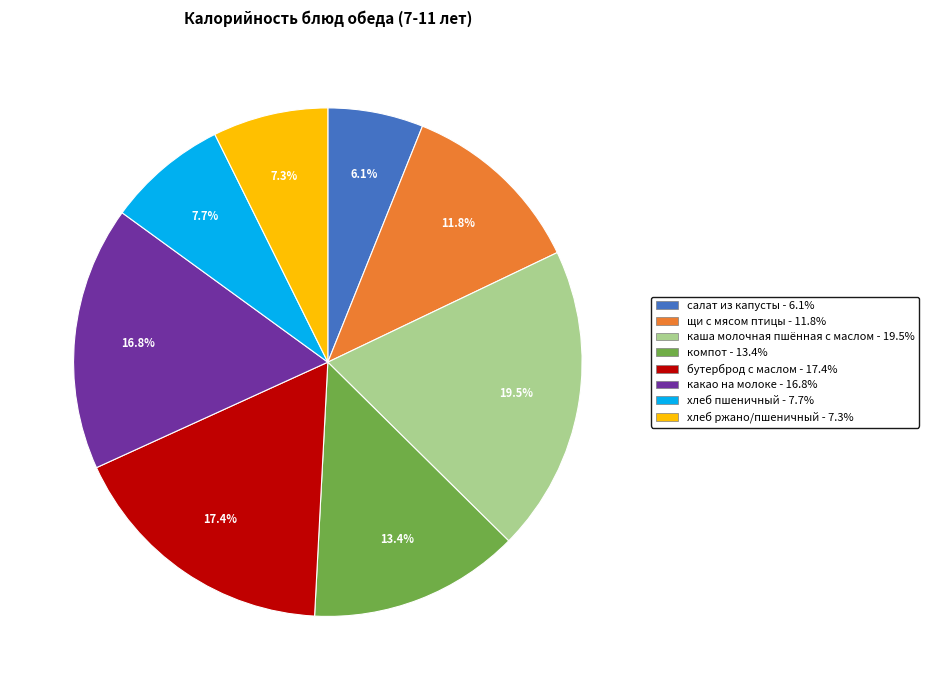

To the nearest percent, what is the difference between the хлеб ржано/пшеничный and салат из капусты slice percentages?

1%